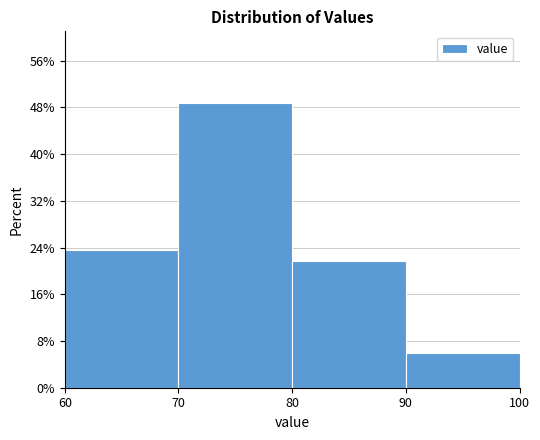

Reading left to right, transcribe this chart: for each bar, give the range it covers on the x-axis and its height. The values are not printed on the chart, so give them approximately, as read against the axis.

60 to 70: 24
70 to 80: 49
80 to 90: 22
90 to 100: 6